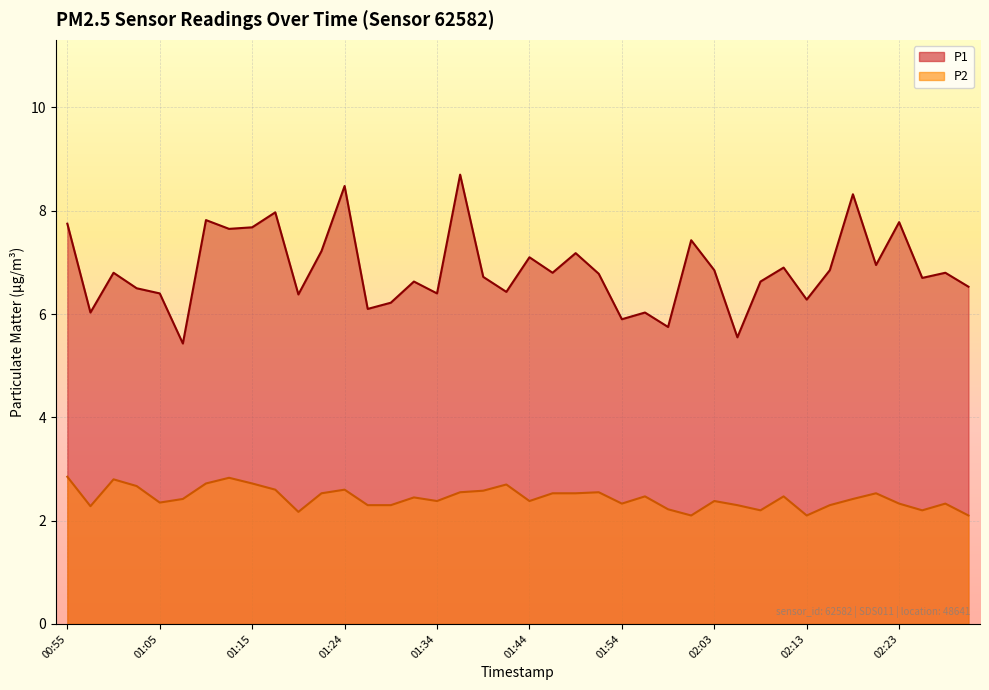

Reading right to left, what are all the values shown in this chart?

P1: 6.5	6.8	6.7	7.8	7.0	8.3	6.8	6.3	6.9	6.6	5.5	6.8	7.4	5.8	6.0	5.9	6.8	7.2	6.8	7.1	6.4	6.7	8.7	6.4	6.6	6.2	6.1	8.5	7.2	6.4	8.0	7.7	7.7	7.8	5.4	6.4	6.5	6.8	6.0	7.8
P2: 2.1	2.3	2.2	2.3	2.5	2.4	2.3	2.1	2.5	2.2	2.3	2.4	2.1	2.2	2.5	2.3	2.5	2.5	2.5	2.4	2.7	2.6	2.5	2.4	2.5	2.3	2.3	2.6	2.5	2.2	2.6	2.7	2.8	2.7	2.4	2.4	2.7	2.8	2.3	2.9